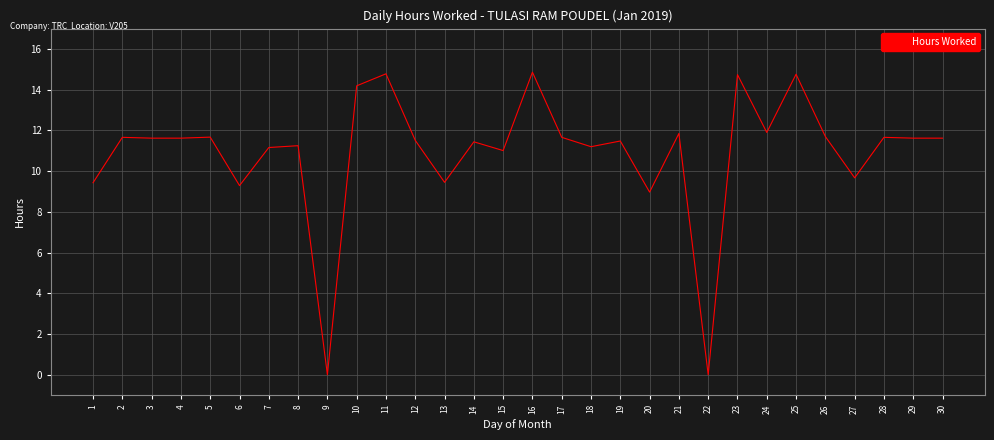

What is the maximum value shown in the chart?

14.9